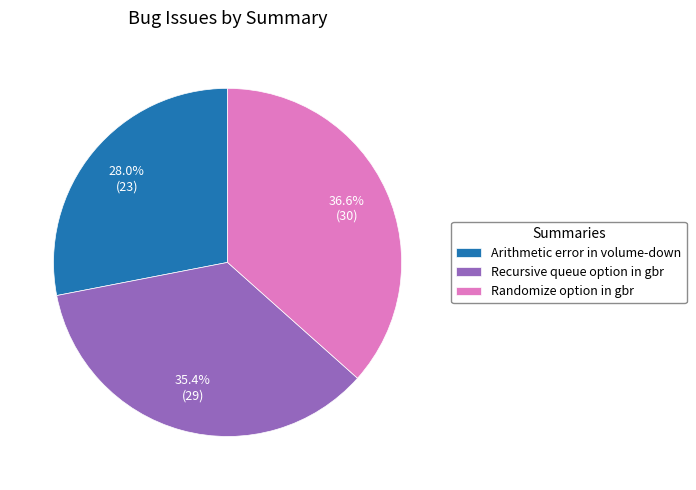

Is it true that Recursive queue option in gbr is 35% of the pie?

True